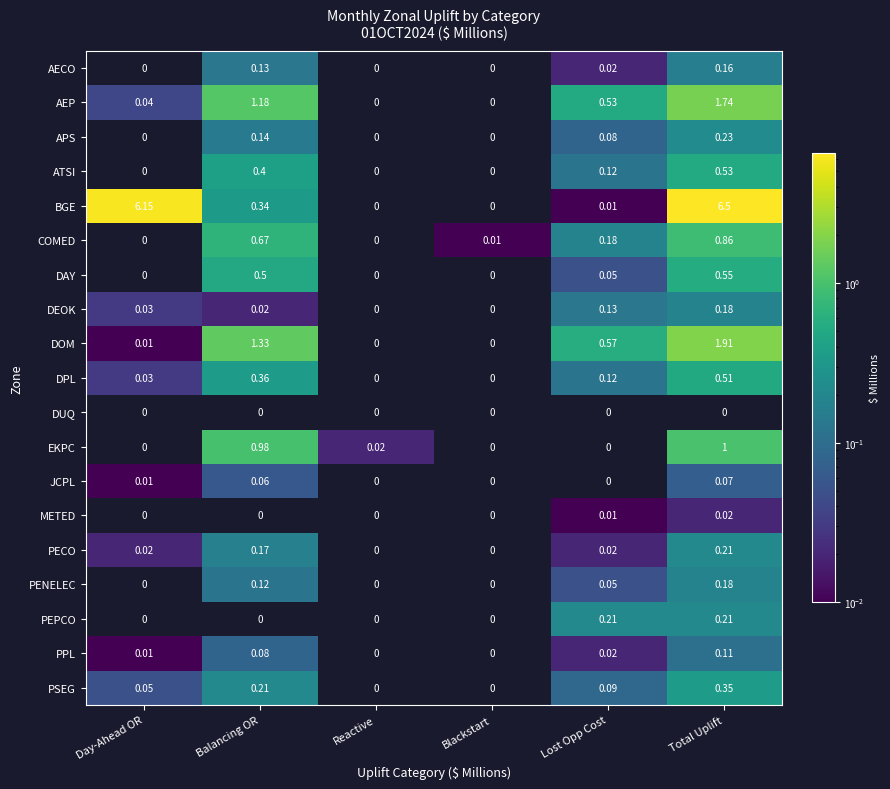

Is the value of DOM at Balancing OR greater than the value of PSEG at Day-Ahead OR?

Yes